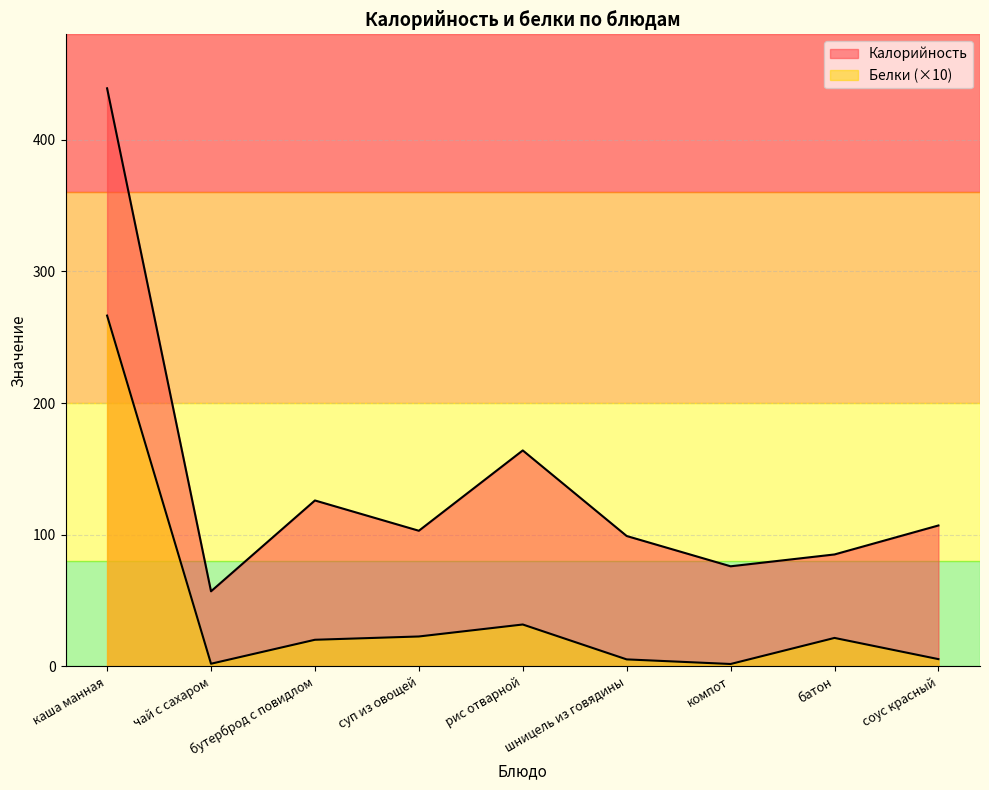

Does the chart display data point markers on the line(s)?

No